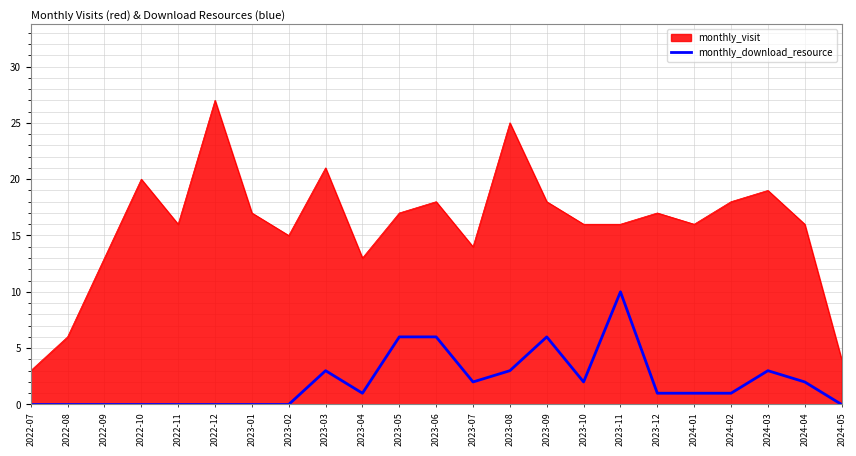

What is the greatest value displayed?

27